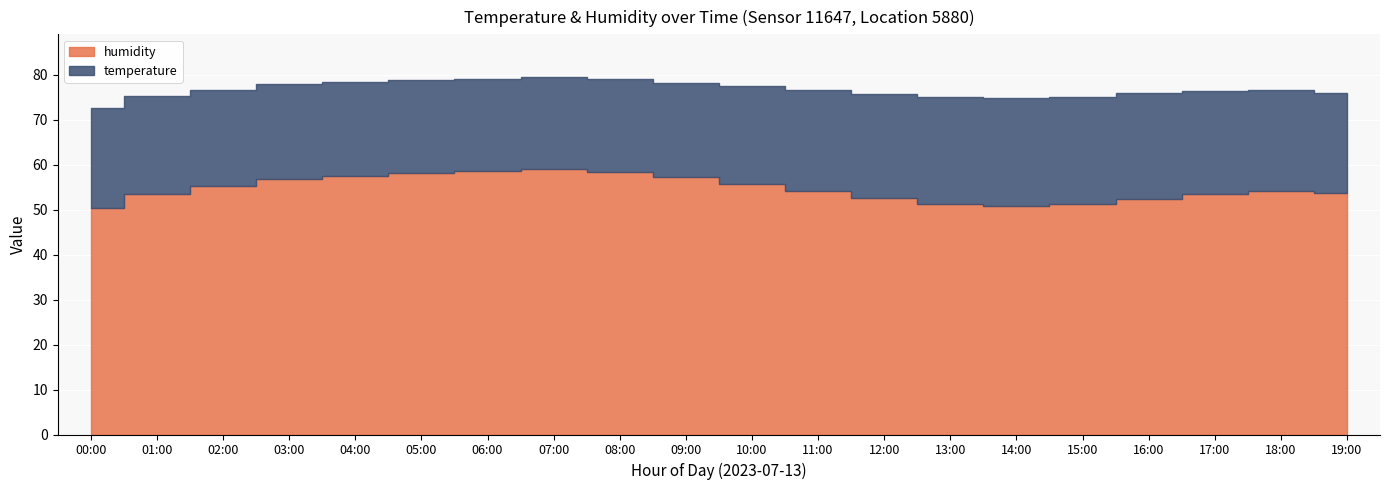

Reading right to left, transcribe all the data shown in this chart.

temperature: 19:00=22.1	18:00=22.4	17:00=22.9	16:00=23.5	15:00=24.0	14:00=24.1	13:00=23.8	12:00=23.2	11:00=22.5	10:00=21.8	09:00=21.0	08:00=20.6	07:00=20.5	06:00=20.6	05:00=20.7	04:00=20.9	03:00=21.1	02:00=21.5	01:00=21.8	00:00=22.2
humidity: 19:00=53.8	18:00=54.2	17:00=53.6	16:00=52.4	15:00=51.2	14:00=50.8	13:00=51.3	12:00=52.6	11:00=54.1	10:00=55.8	09:00=57.2	08:00=58.4	07:00=59.0	06:00=58.6	05:00=58.1	04:00=57.5	03:00=56.8	02:00=55.2	01:00=53.5	00:00=50.5